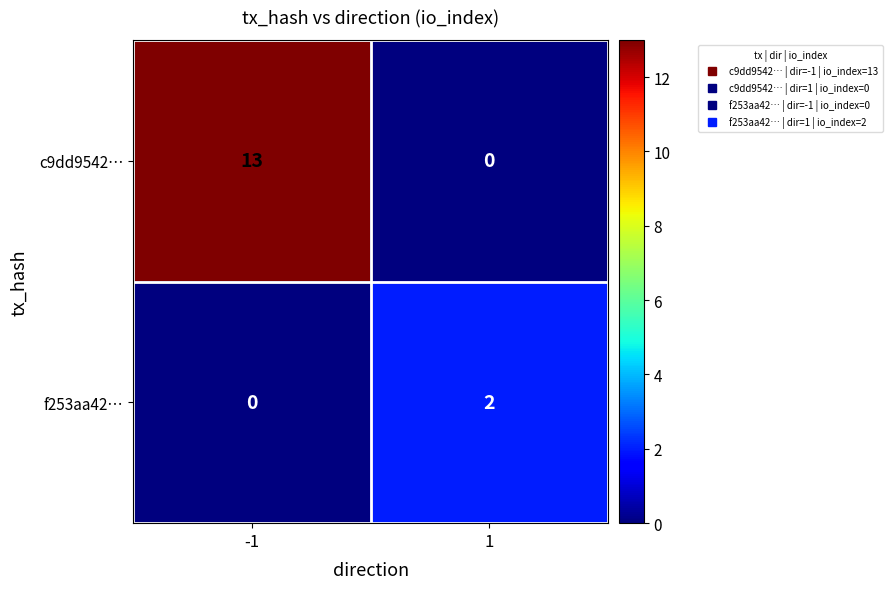

Rank the series by their maximum value, from lowest to highest.

f253aa42…, c9dd9542…